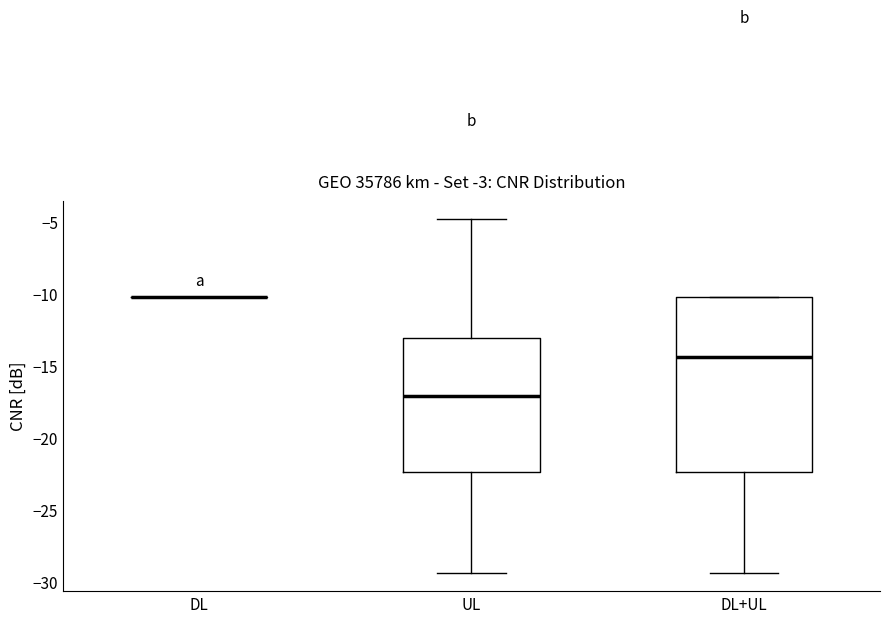

Reading left to right, transcribe this box plot: for each box, give where its median line is, the range the box spans, and where its two whiskers end, as read against the y-axis. The values are not printed on the chart, so give them approximately, as read against the axis.

DL: box collapsed to a line at -10.0, whiskers -10.0 to -10.0
UL: median -17.0, box -22.5 to -13.0, whiskers -29.5 to -5.0
DL+UL: median -14.5, box -22.5 to -10.0, whiskers -29.5 to -10.0